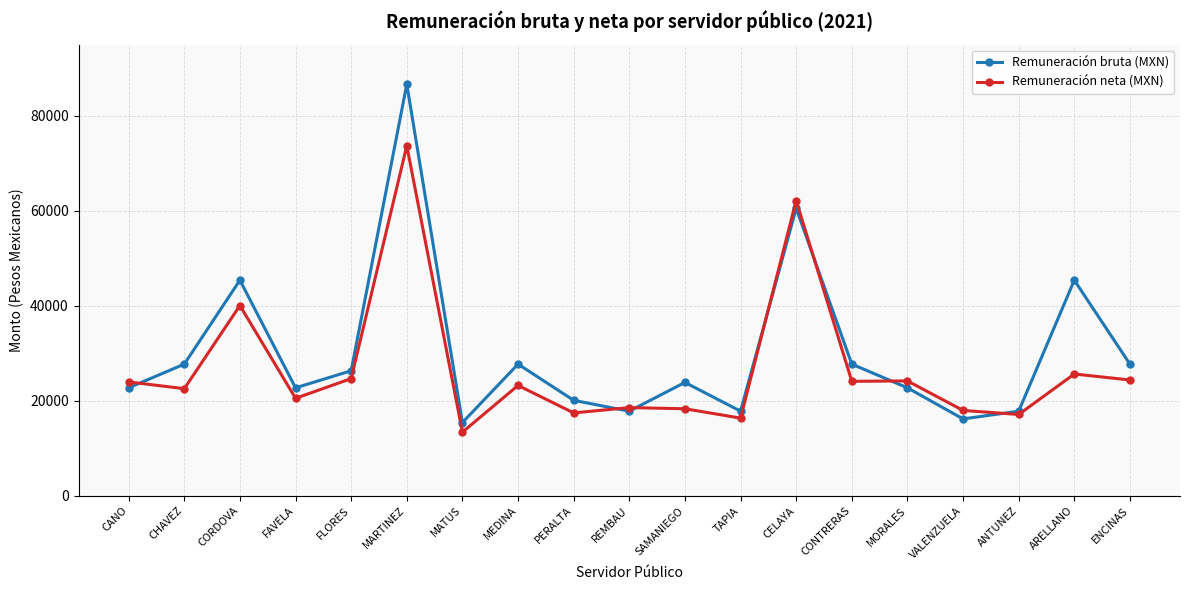

At which category is the sum across all series the highest?

MARTINEZ